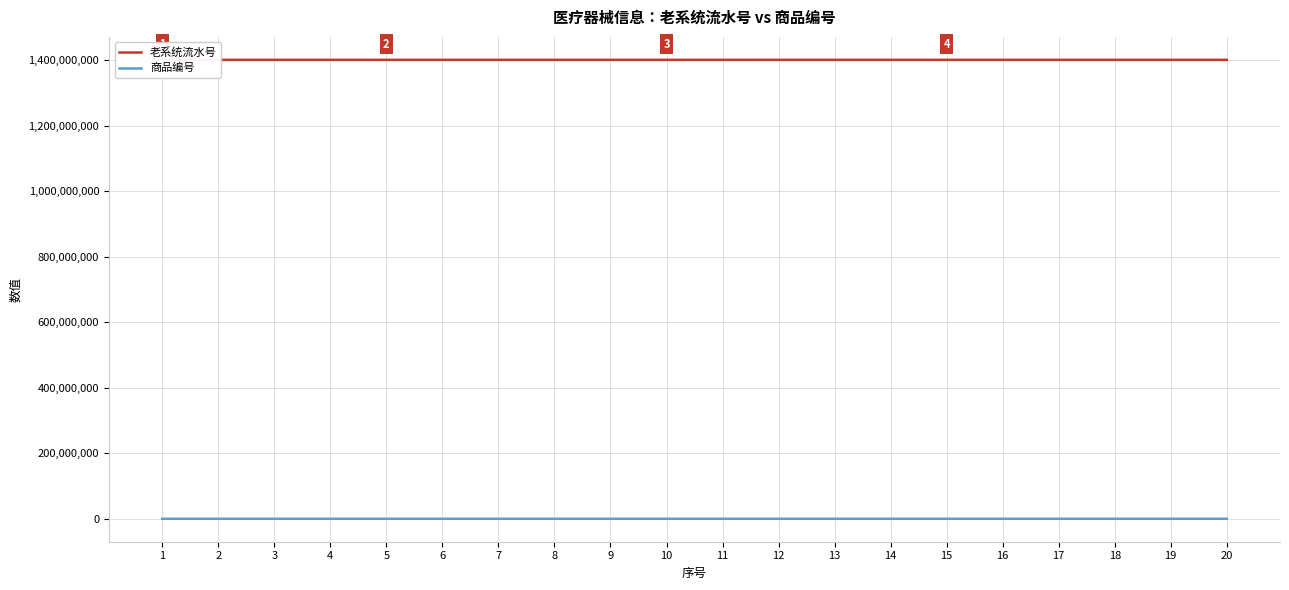

Which series has the widest spread of values?

老系统流水号